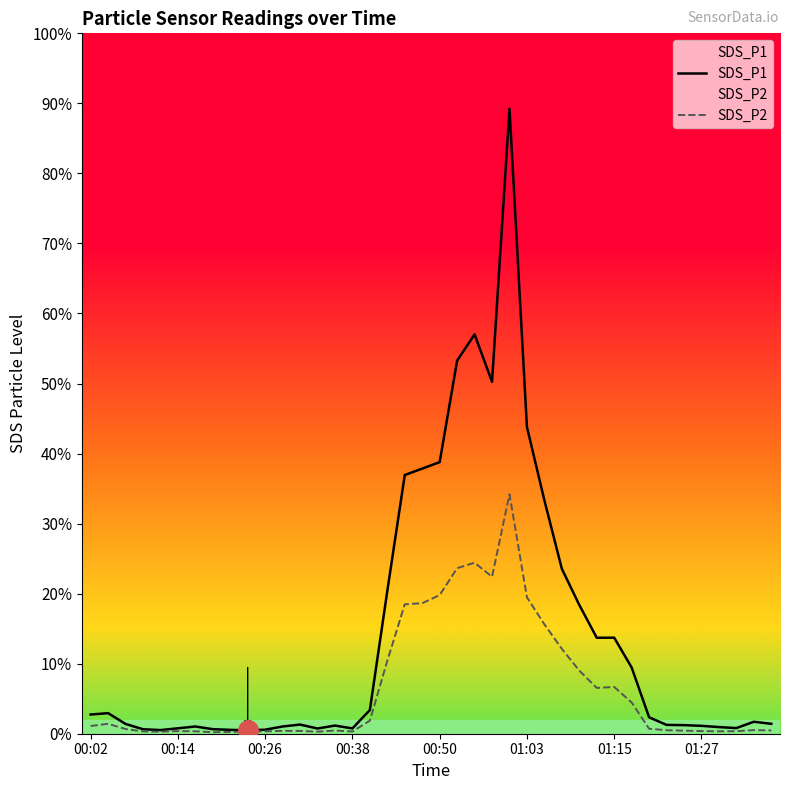

What are all the series names shown in the legend?

SDS_P1, SDS_P2